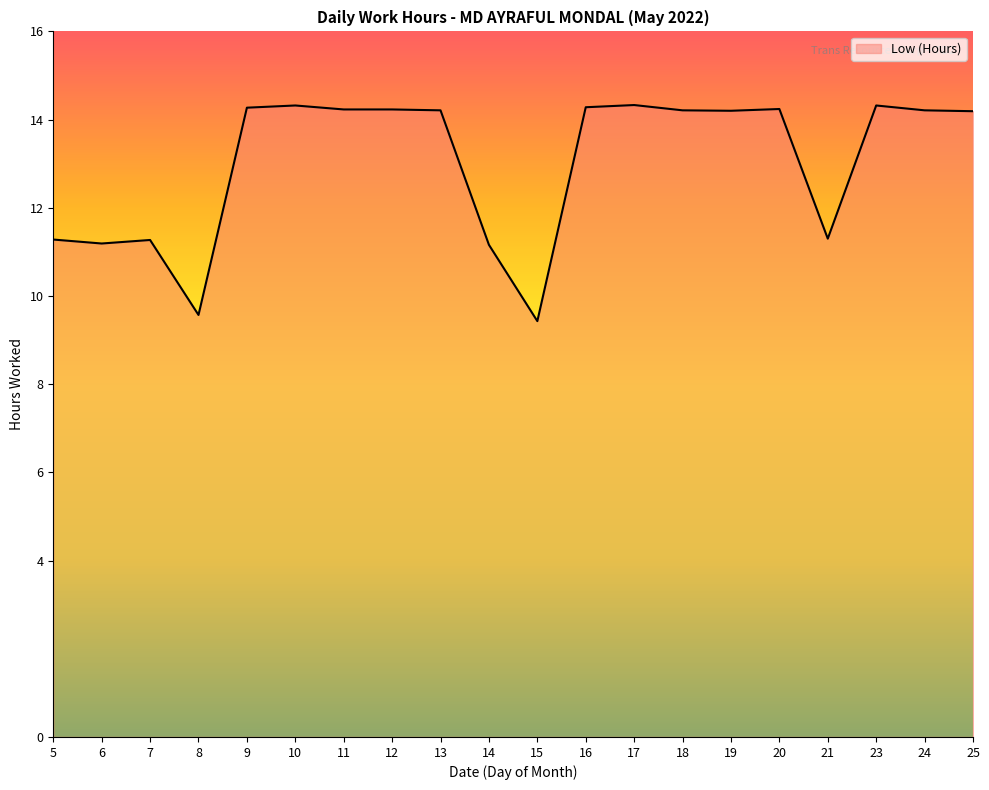

What is the greatest value displayed?

14.3